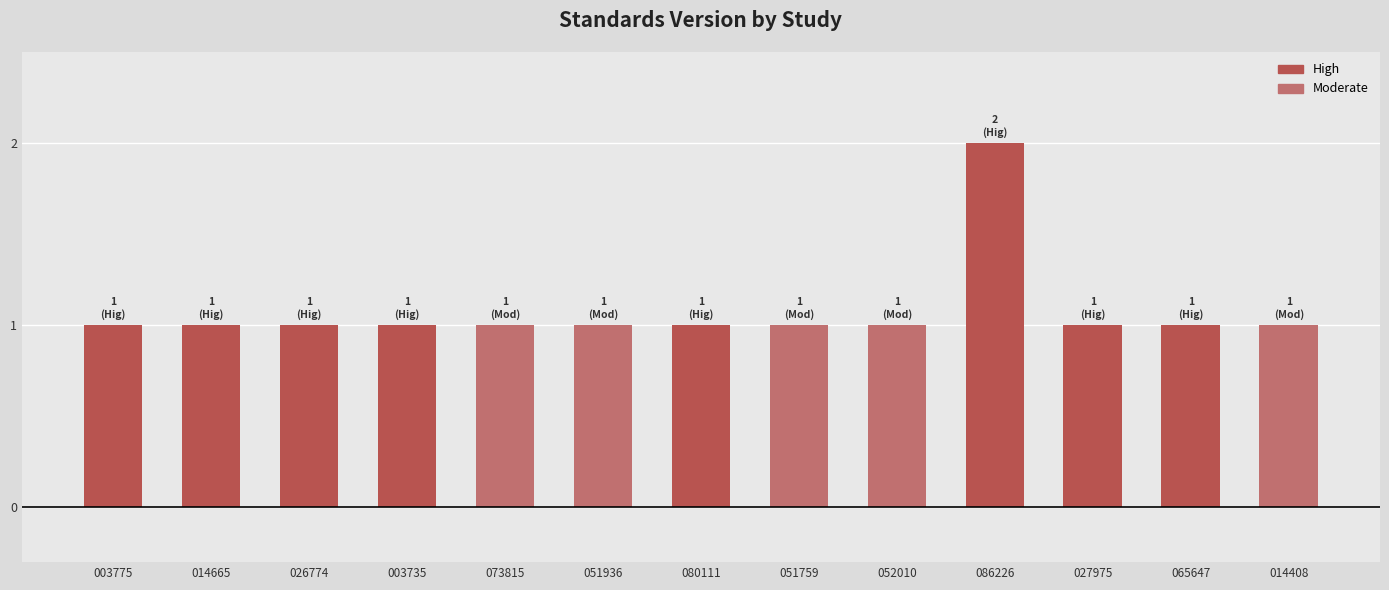

What is the ratio of the value at 065647 to the value at 003735?

1.0